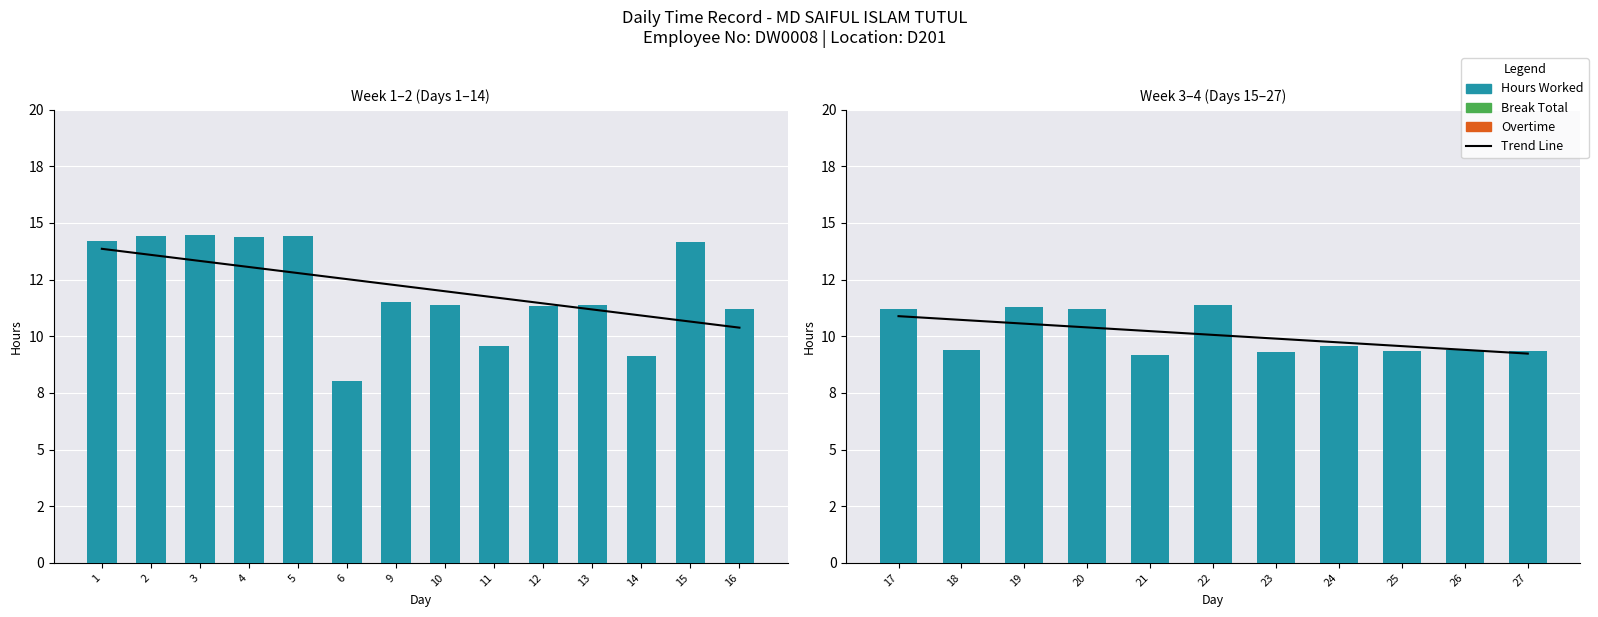

What is the value of the Trend Line bar at the 5th from the left?

10.2